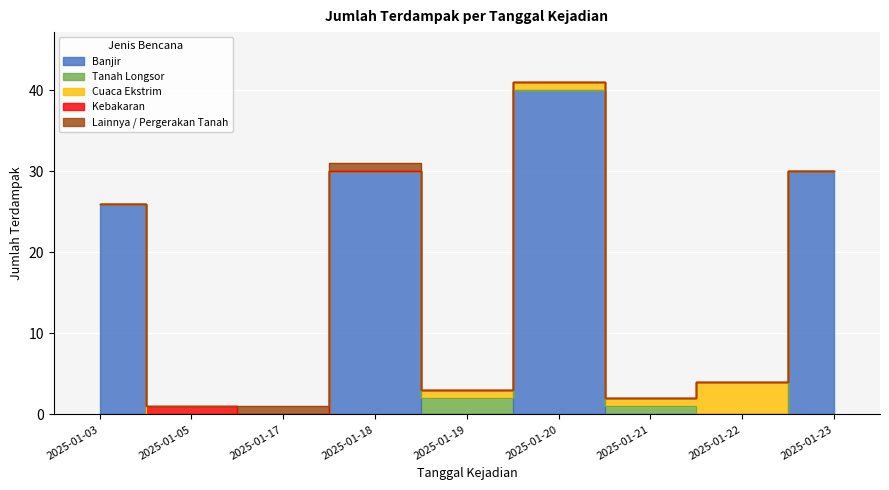

Which label corresponds to the smallest value in the chart?

2025-01-05